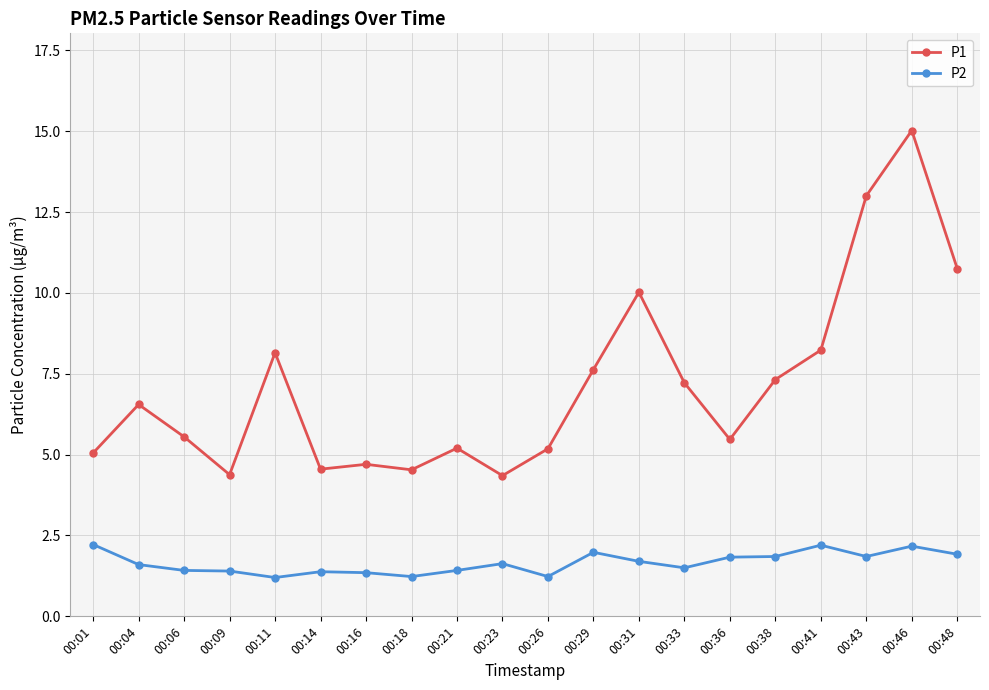

At which category does the chart reach its peak across all series?

00:46